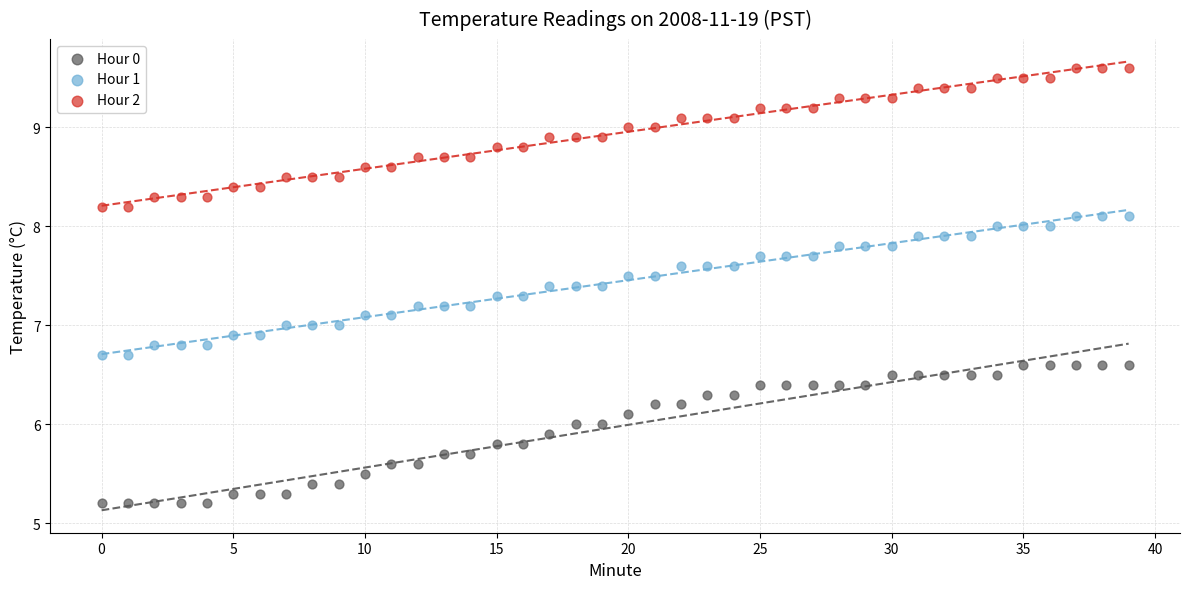

Across all data points, what is the range of Y values (max minus min)?

4.4